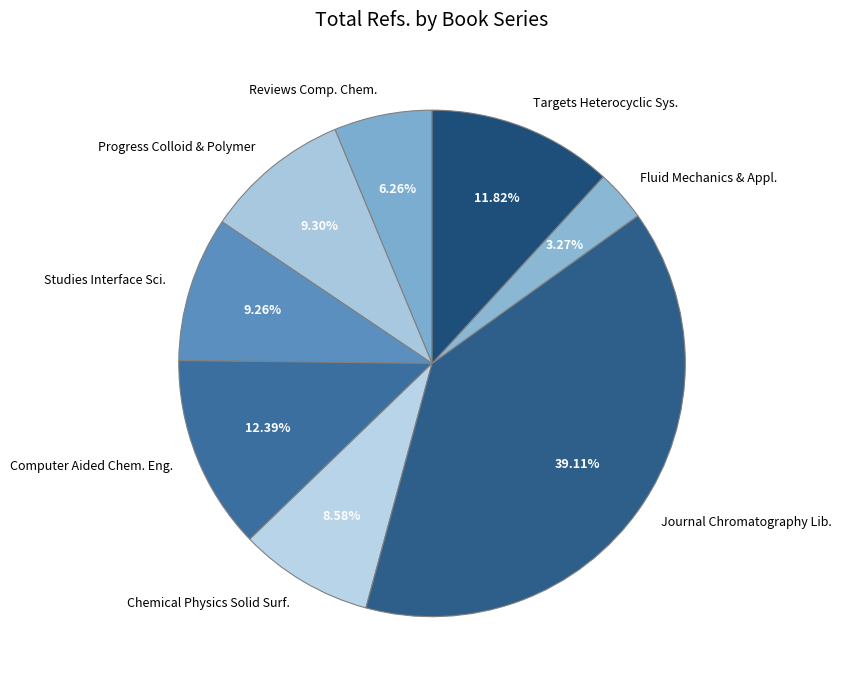

What is the largest slice in the pie chart?

Journal Chromatography Lib.